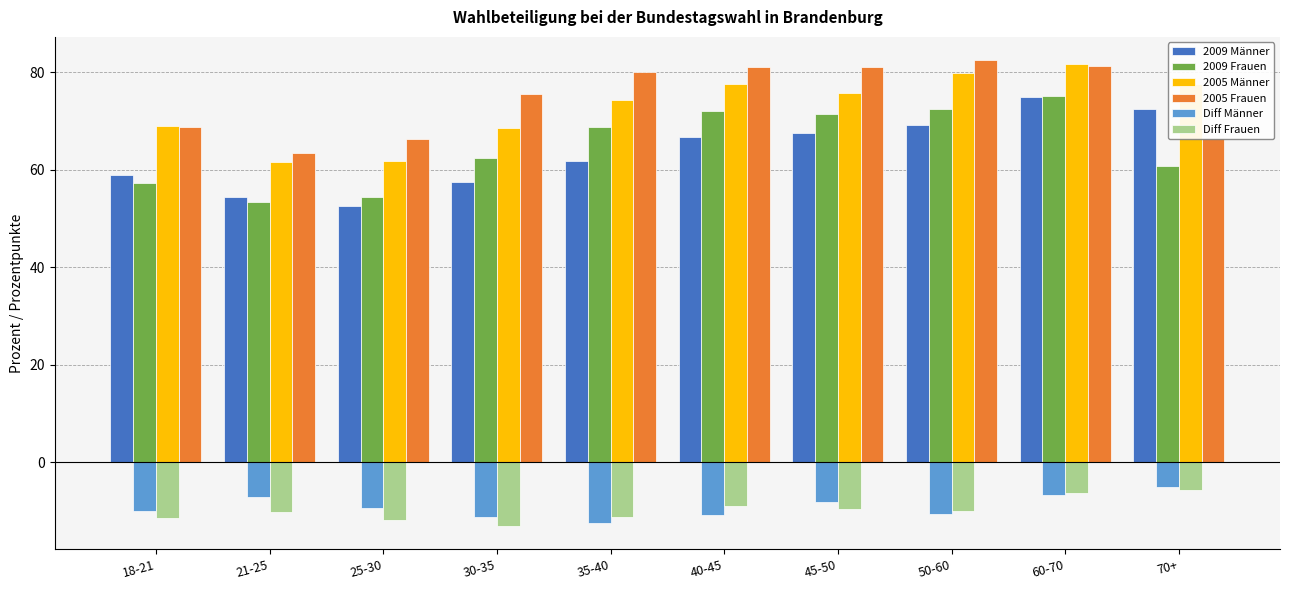

What is the minimum value for 2005 Männer?

61.6